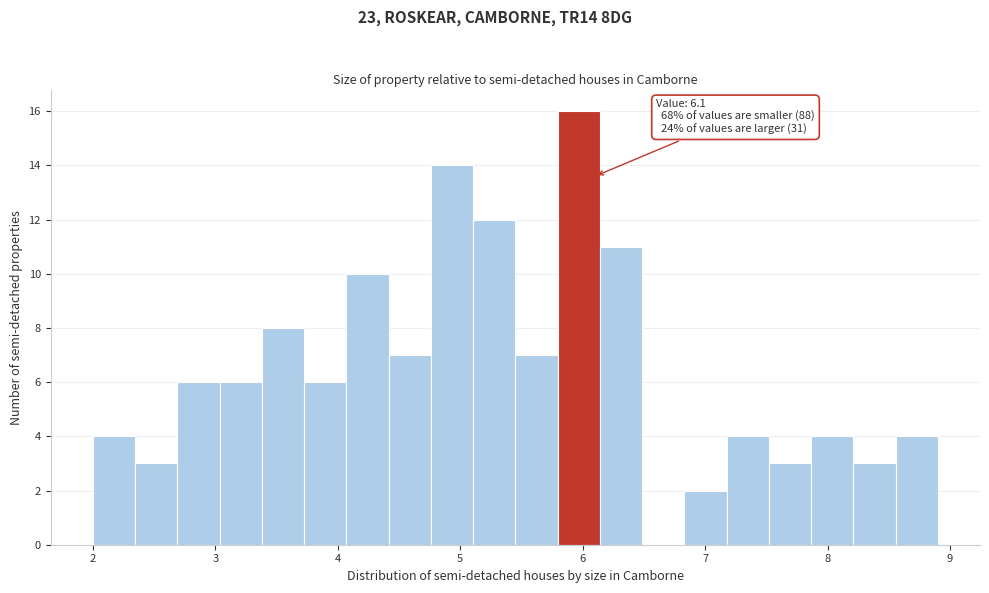

Around what value on the x-axis is the tallest bar? Give the approximate position of its centre, as read against the axis.

6.0